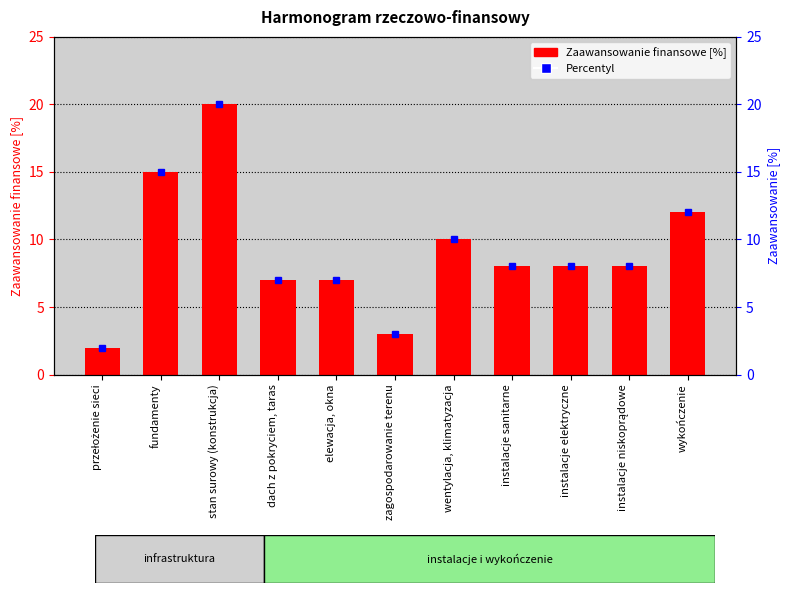

Reading left to right, list all the values displayed in this chart.

2	15	20	7	7	3	10	8	8	8	12